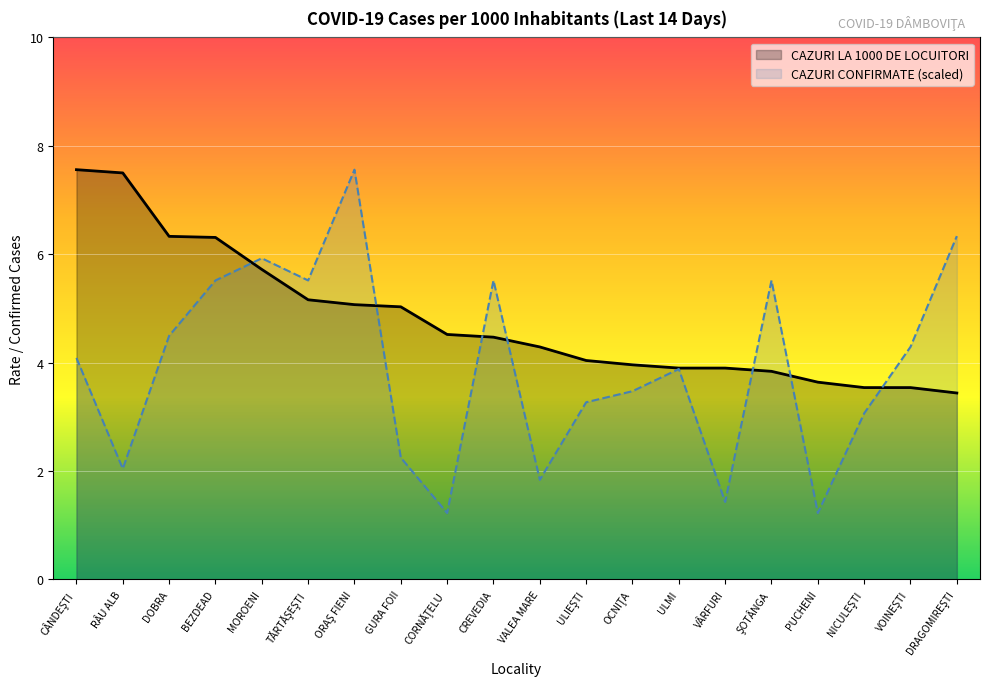

What is the sum of the CAZURI CONFIRMATE values at GURA FOII and CREVEDIA?

7.8